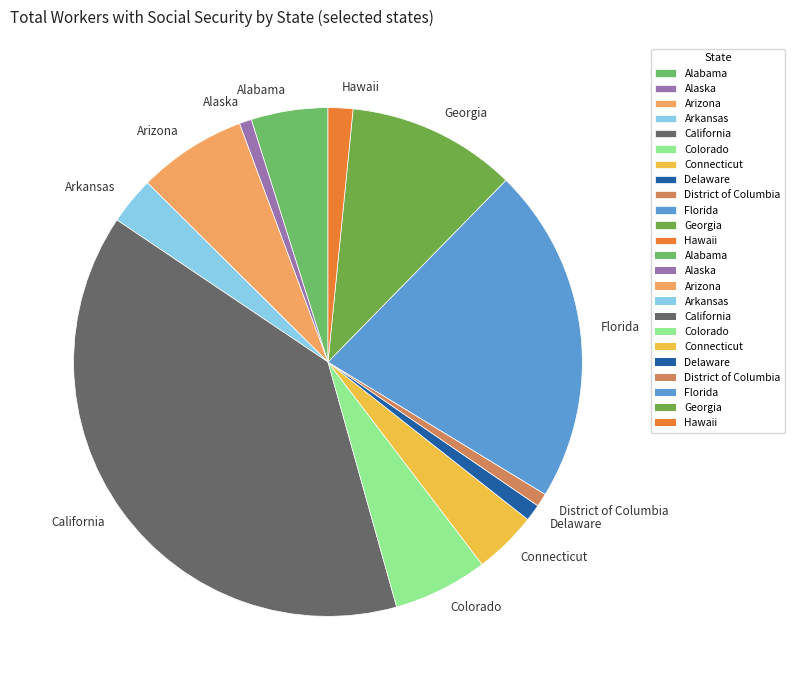

The Georgia slice represents 11% of the pie. True or false?

True